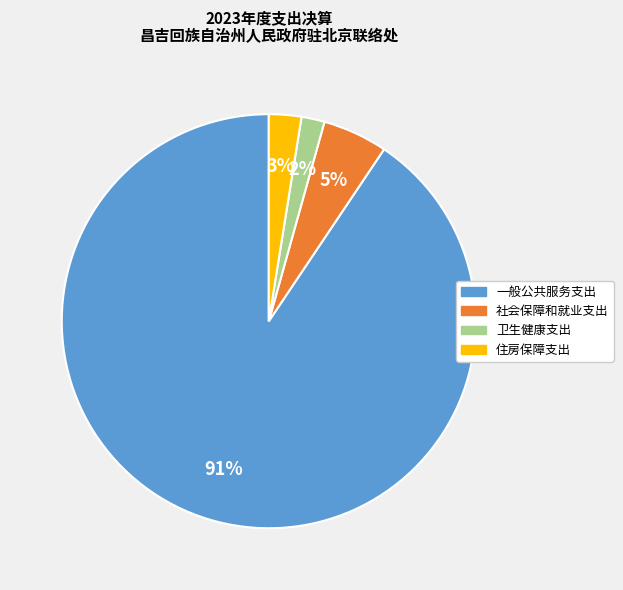

Which slice is the largest?

一般公共服务支出